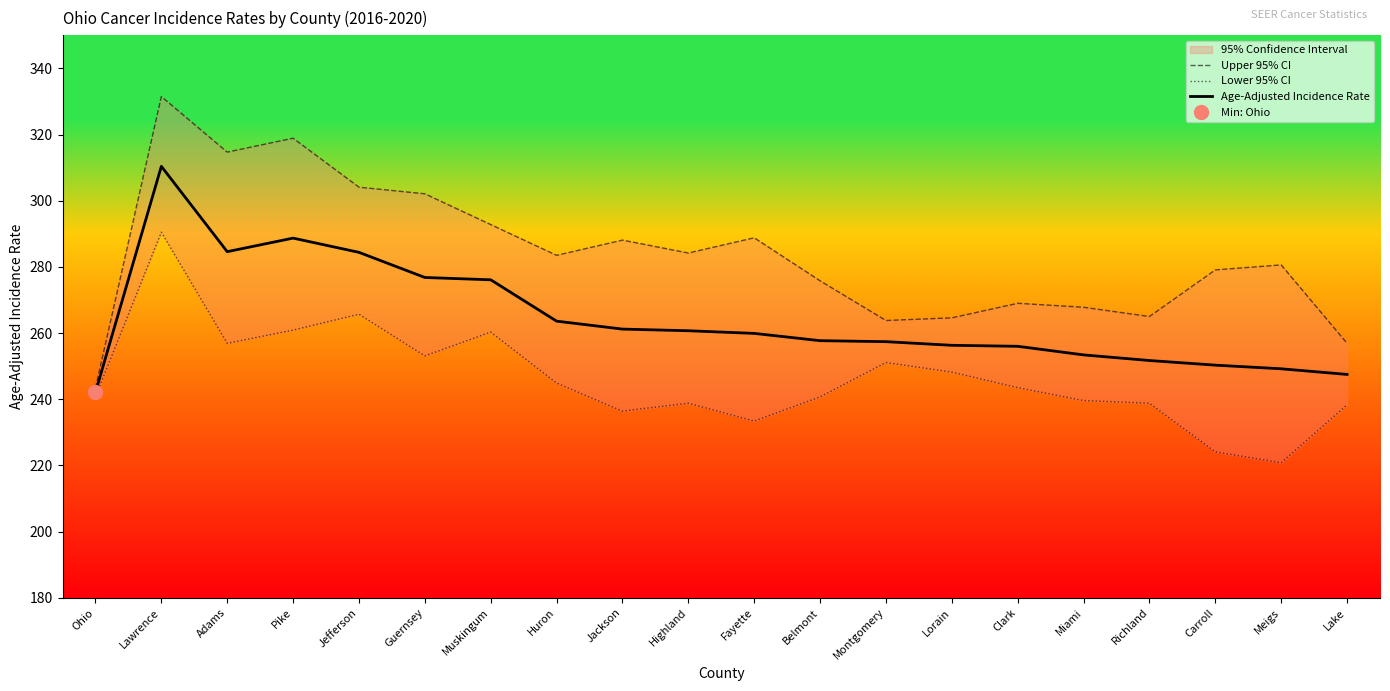

At which category does Upper 95% CI reach its first local peak?

Lawrence